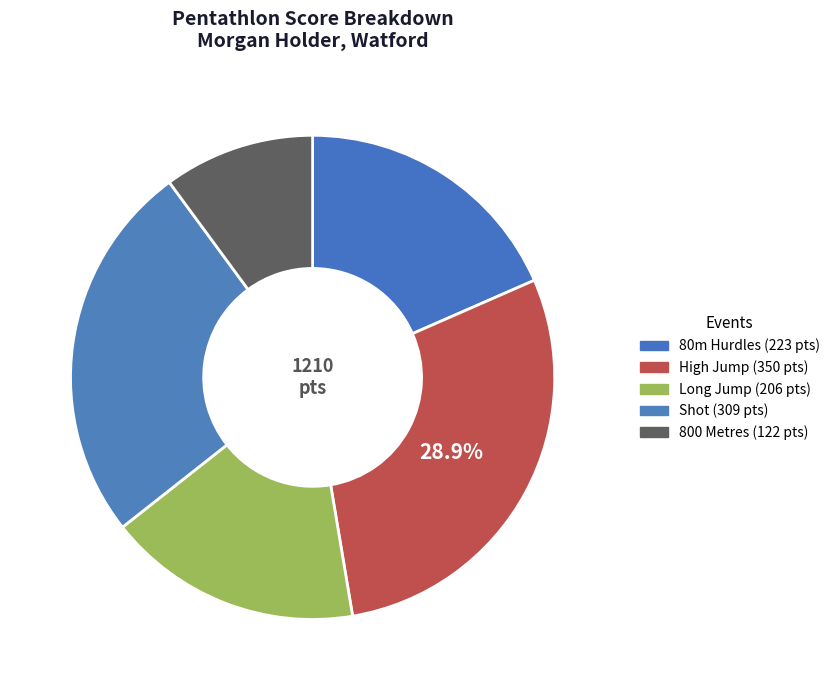

Between 800 Metres and Long Jump, which is larger?

Long Jump